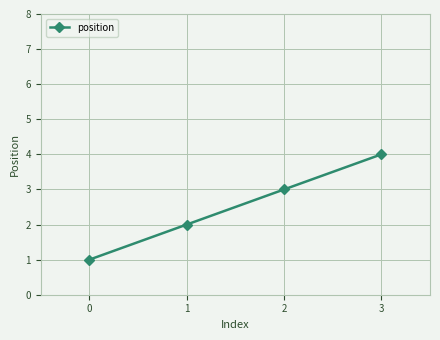

How many data points does each series have?

4